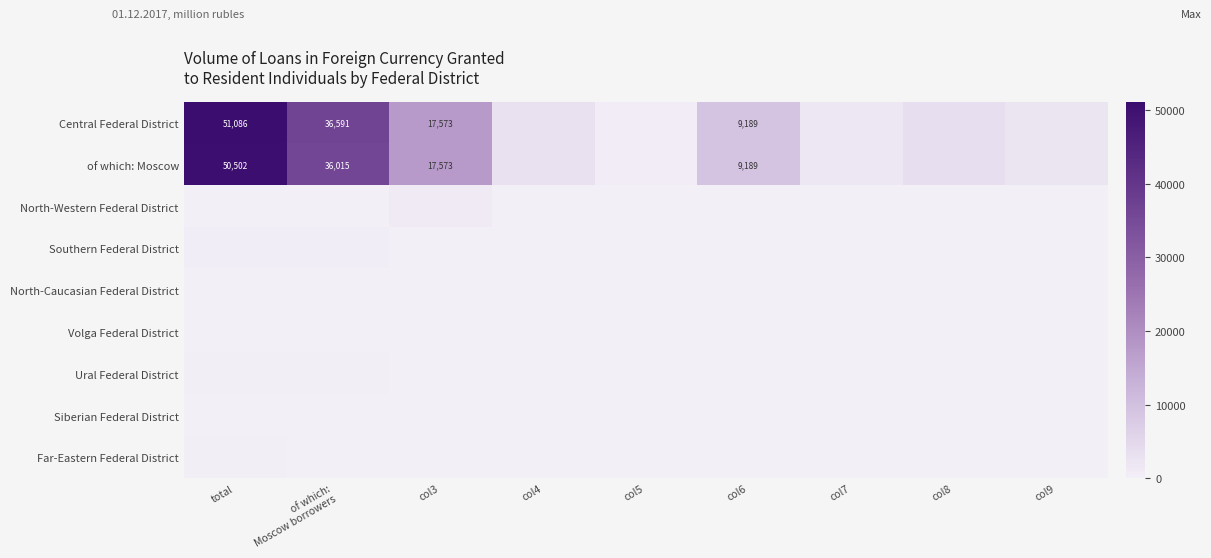

The value of of which: Moscow at col5 is 249. True or false?

False